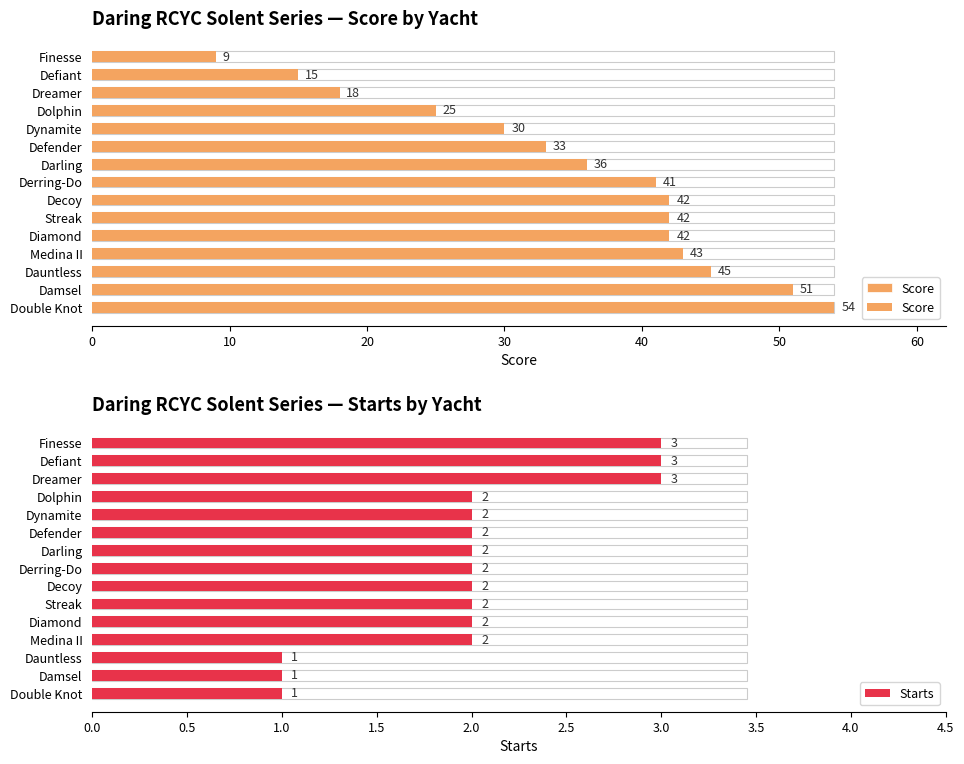

Which series changed the most between Derring-Do and Diamond?

Score